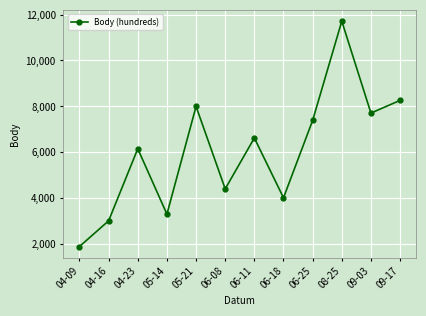

How many interior local valleys (lower than both neighbors) does the data have?

4